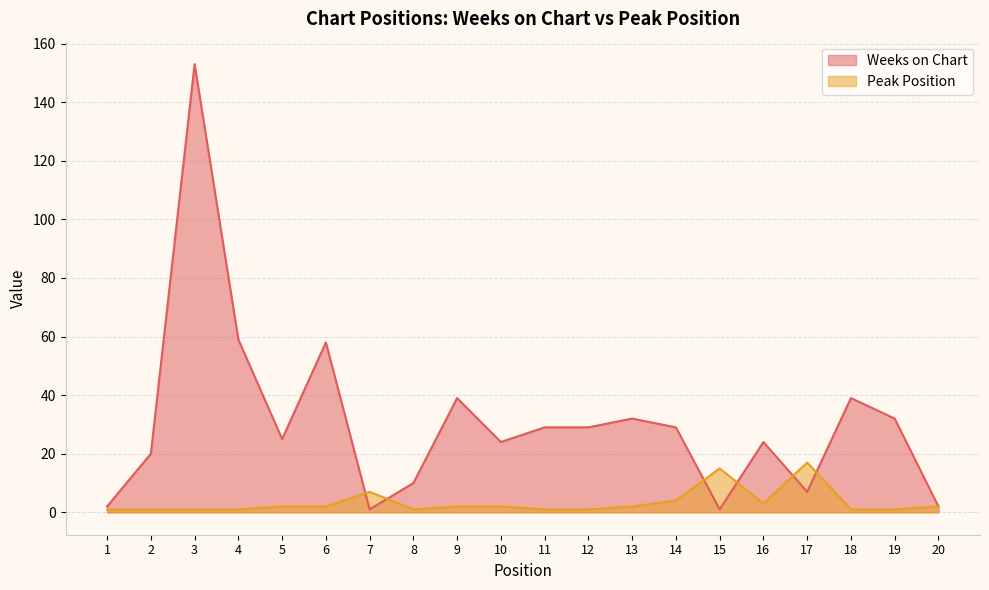

Reading left to right, what are all the values shown in this chart?

Weeks on Chart: 2	20	153	59	25	58	1	10	39	24	29	29	32	29	1	24	7	39	32	2
Peak Position: 1	1	1	1	2	2	7	1	2	2	1	1	2	4	15	3	17	1	1	2